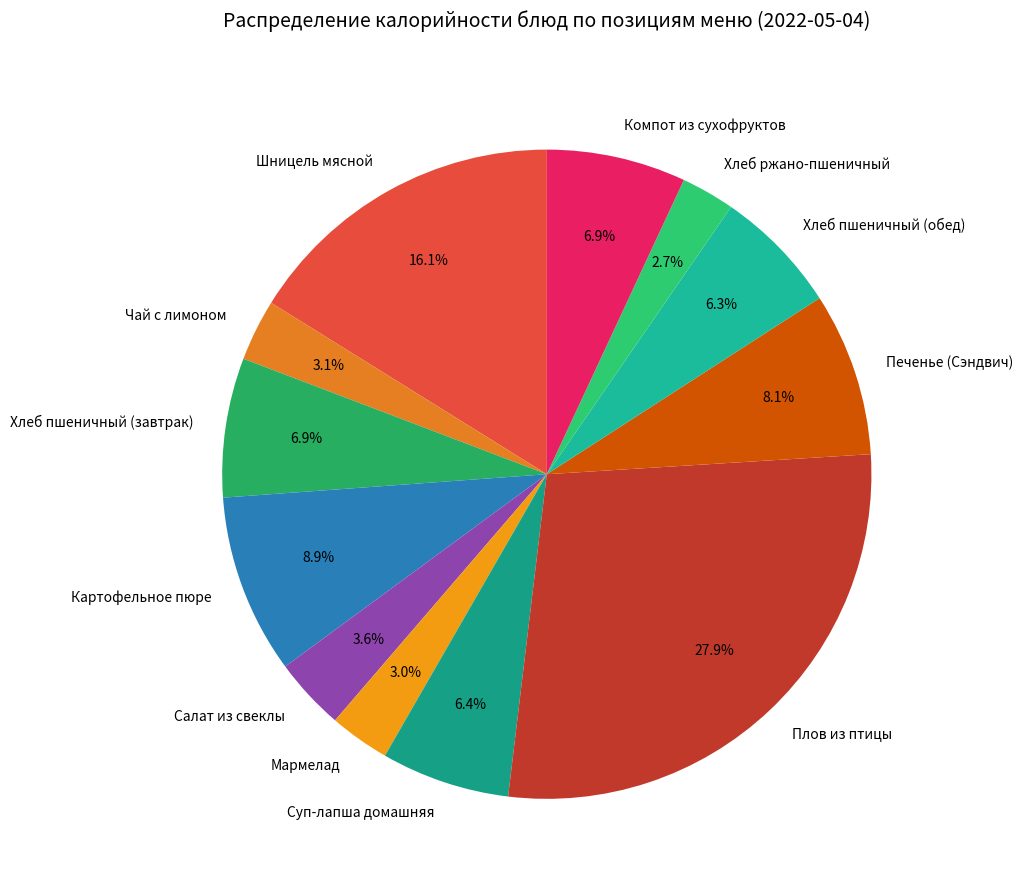

Combined, what portion of the pie is Салат из свеклы and Суп-лапша домашняя?

10.0%